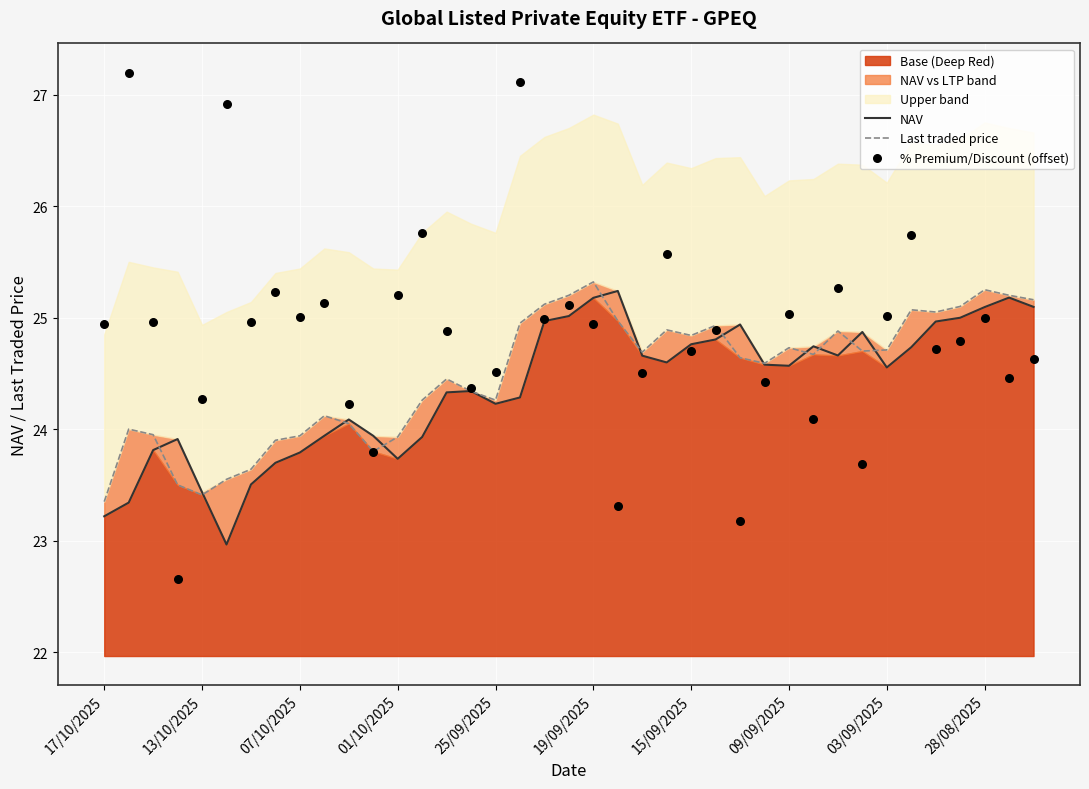

Which series has the largest total across all categories?

% Premium/Discount (offset)